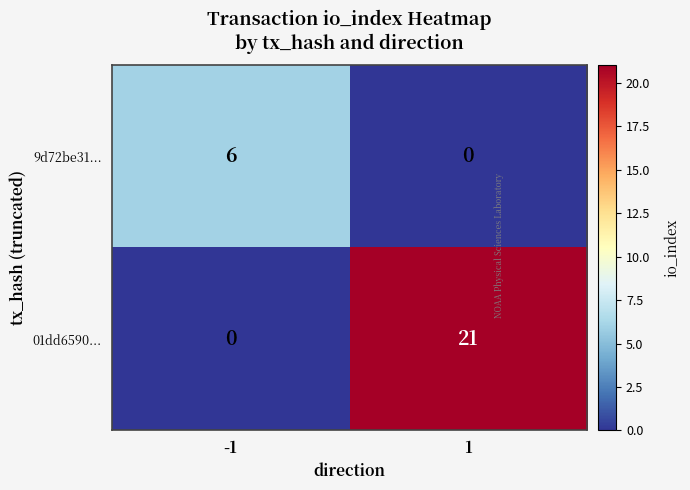

What is the maximum value shown in the chart?

21